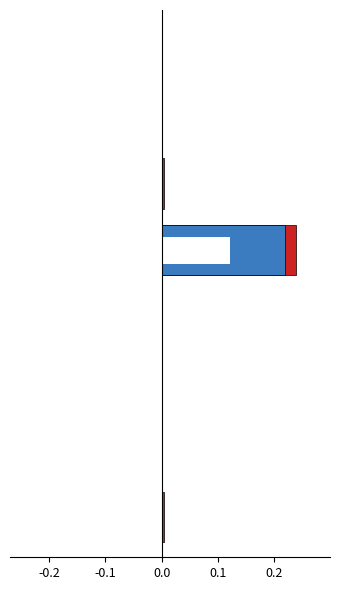

The Кредитний ризик series shows 0.4 at 0.2. True or false?

False